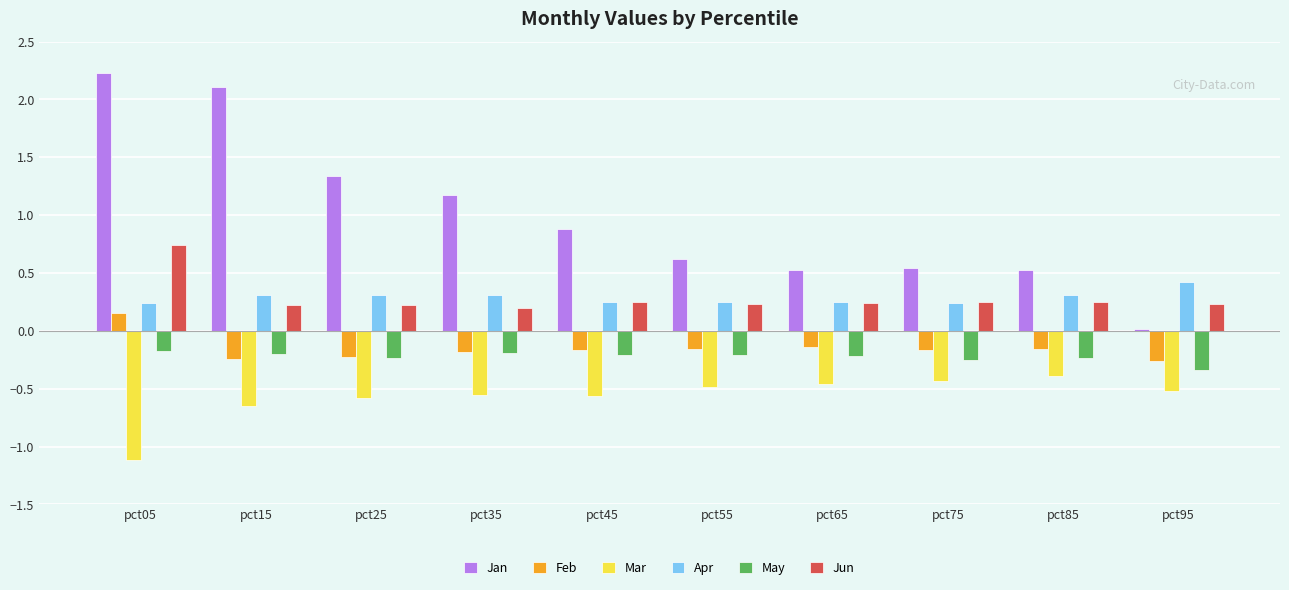

What is the difference between the highest and lowest values at pct95?

0.9